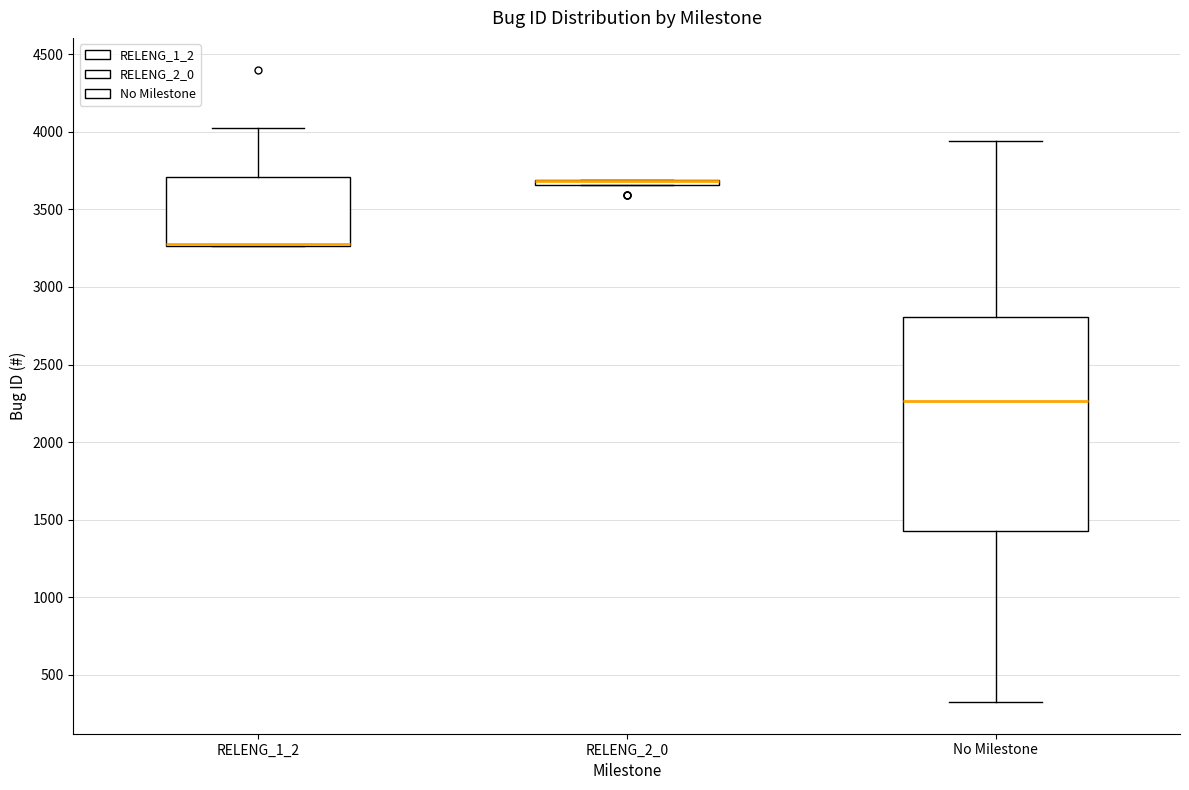

Comparing the boxes themselves (not the whiskers), which one is the tallest?

No Milestone